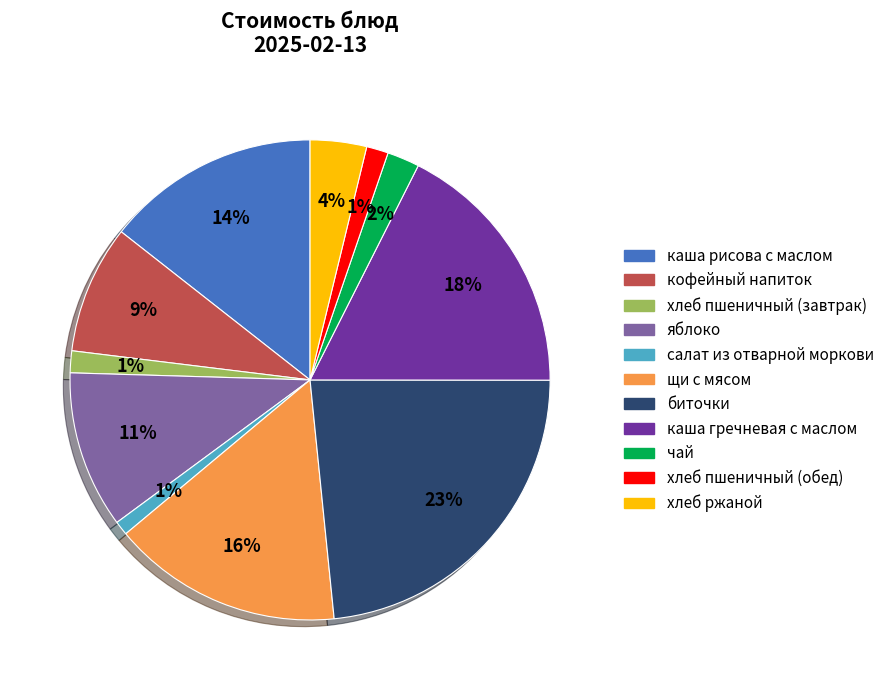

Do яблоко and чай together represent more than half of the pie?

No